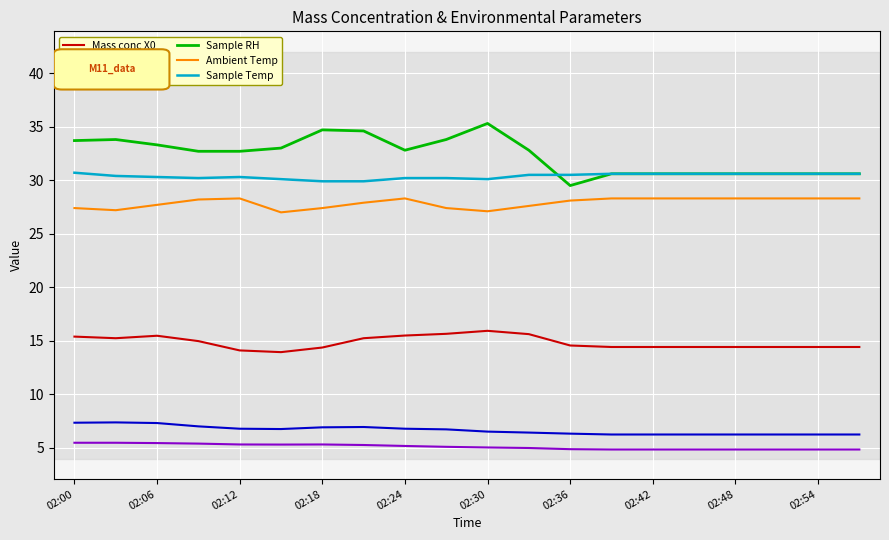

What is the minimum value shown in the chart?

4.9